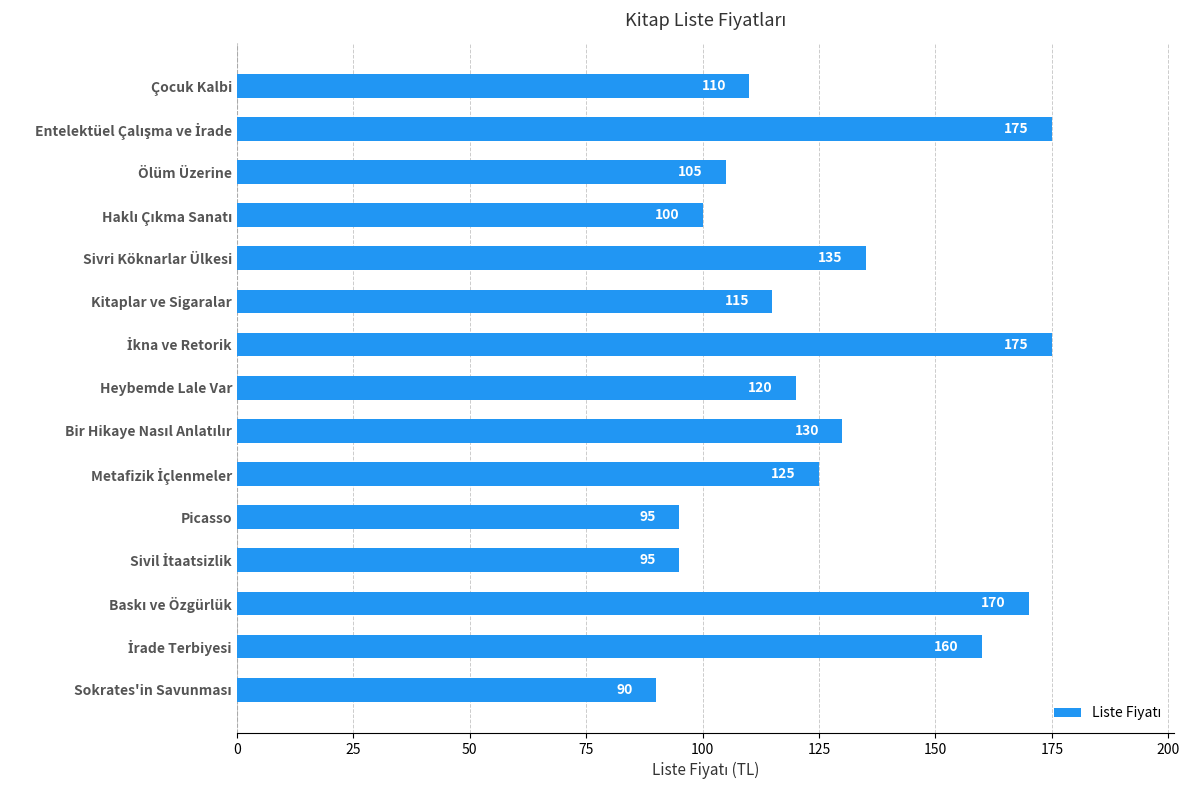

What is the difference between the second highest and minimum values?

85